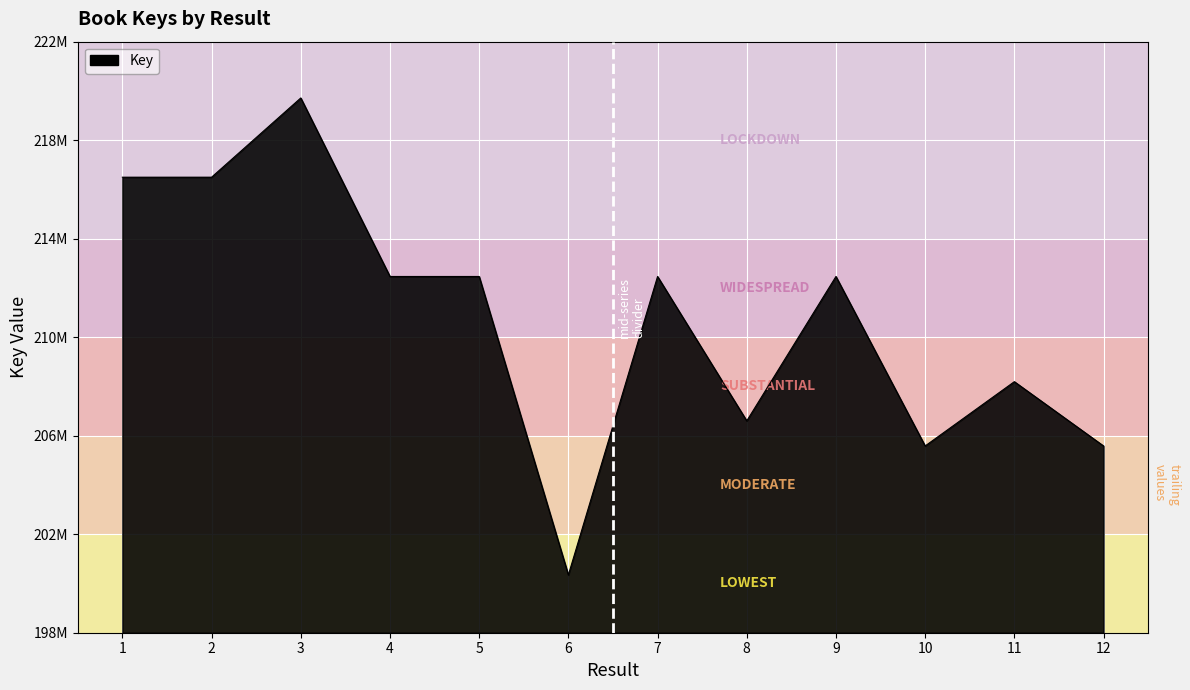

The value at 7 is 363947422. True or false?

False